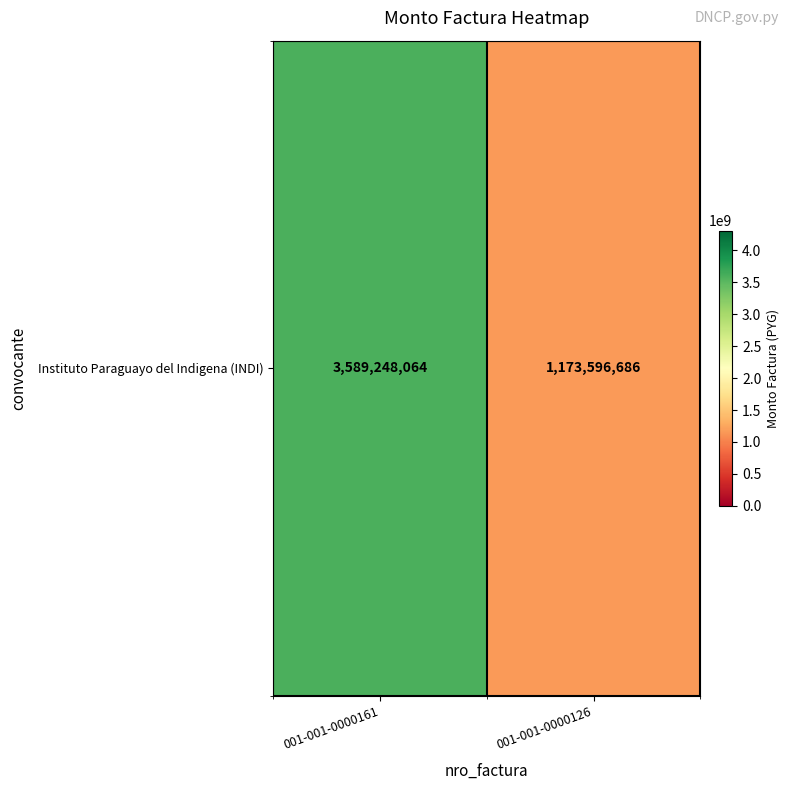

Which has a higher value, 001-001-0000161 or 001-001-0000126?

001-001-0000161